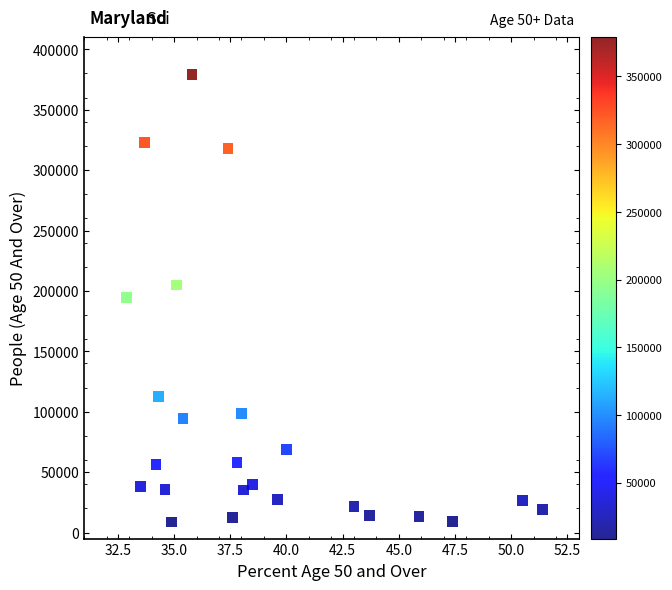

What is the range of Y values (max minus min)?

370271